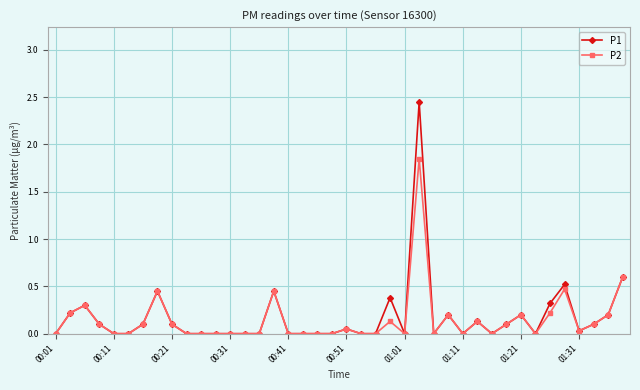

True or false: P2 has more than 1 points higher than both neighbors.

True